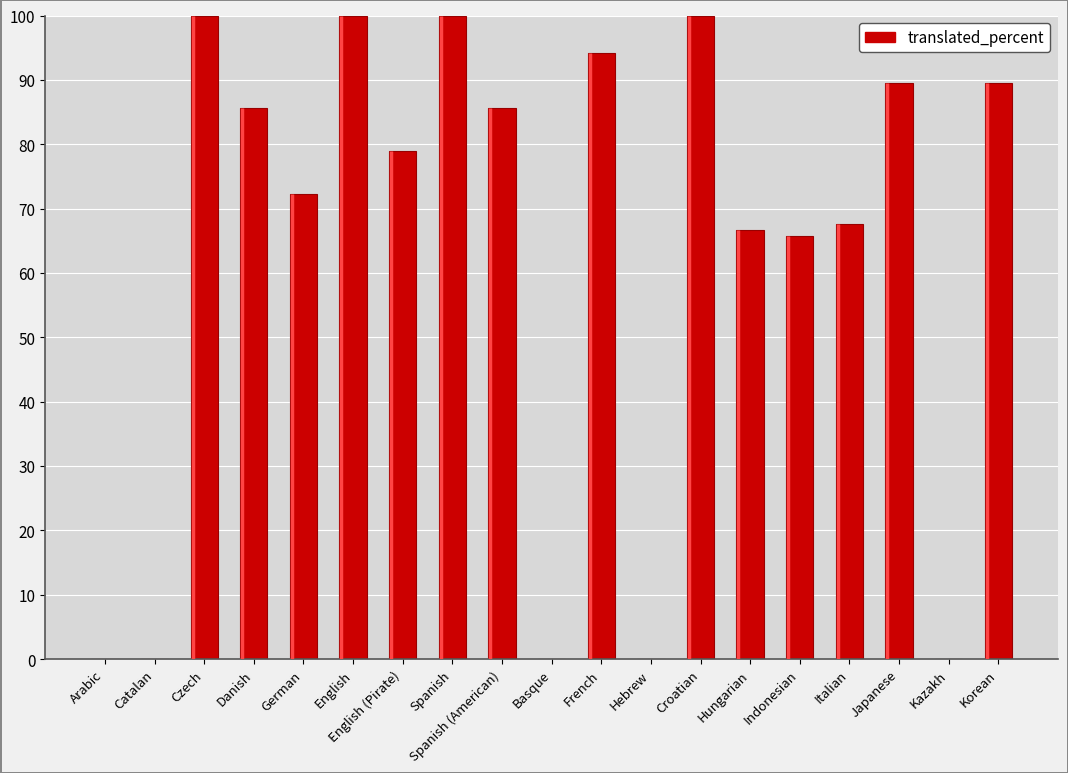

What is the maximum value shown in the chart?

100.0